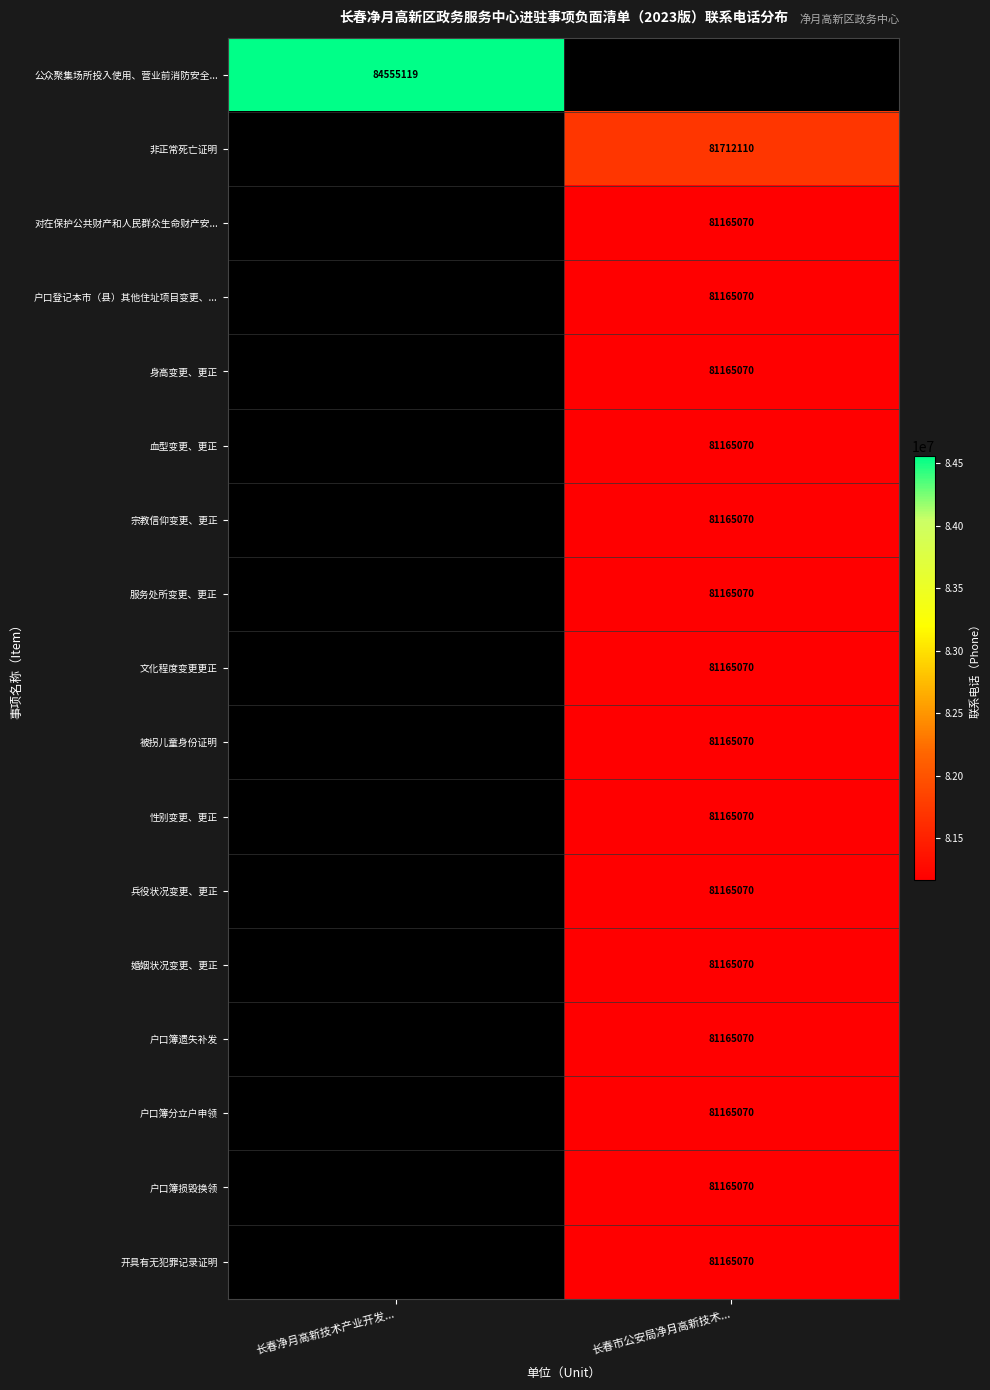

Is it true that 开具有无犯罪记录证明 equals 81165070 at 长春市公安局净月高新技术...?

True